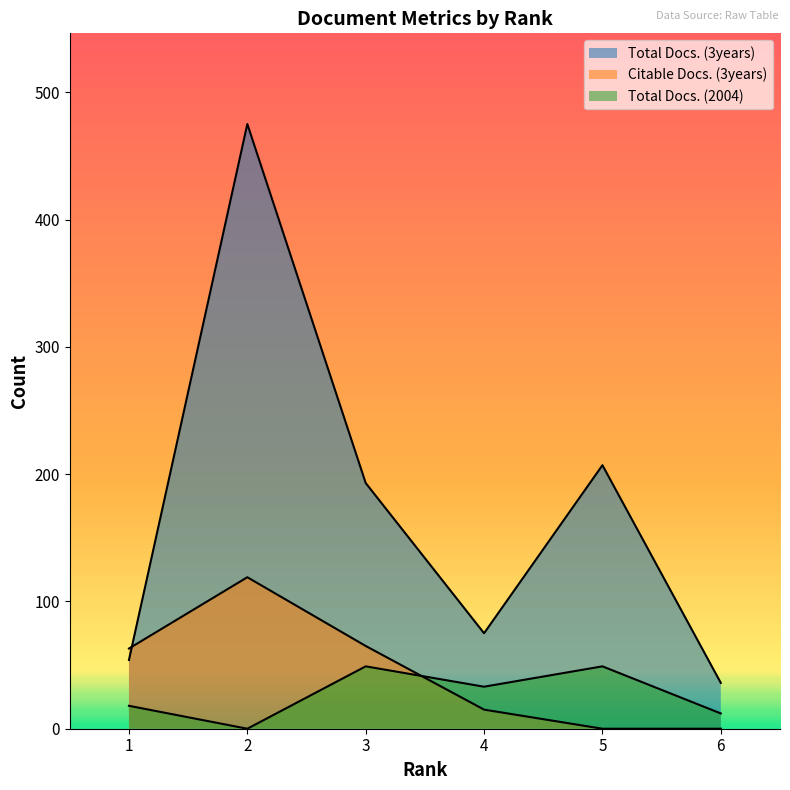

What are all the series names shown in the legend?

Total Docs. (3years), Citable Docs. (3years), Total Docs. (2004)